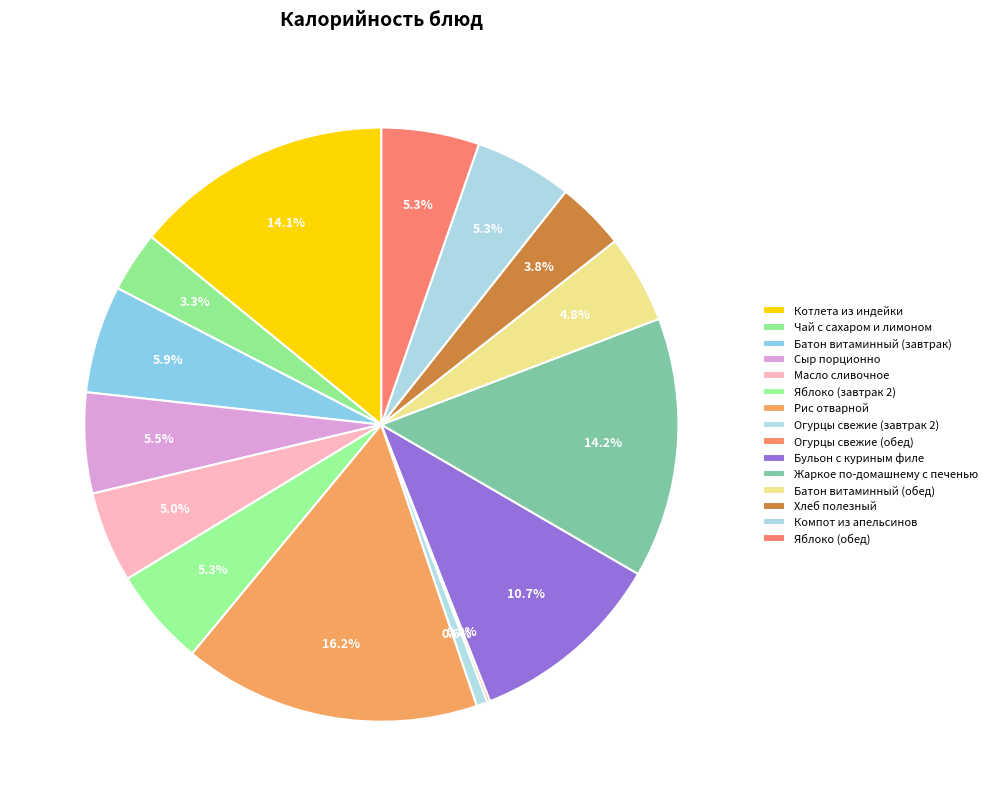

Combined, do Чай с сахаром и лимоном and Яблоко (завтрак 2) account for over 50%?

No